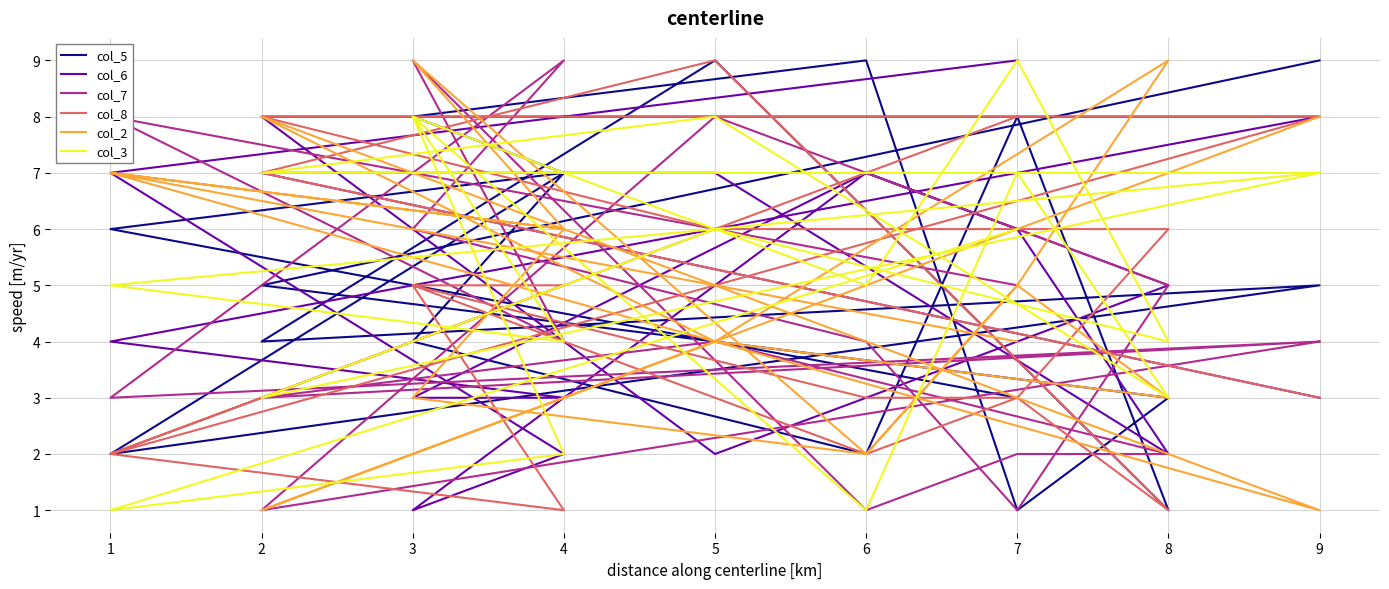

Reading left to right, what are all the values shown in this chart?

col_5: 9	5	4	3	1	9	8	7	2	5	4	9	1	8	2	4	7	6	3
col_6: 3	7	7	2	6	7	3	3	4	8	8	2	5	6	7	1	2	7	9
col_7: 4	1	8	5	1	4	6	9	3	4	3	4	2	2	1	9	4	8	5
col_8: 3	7	9	1	3	2	5	5	2	8	8	6	6	3	3	5	1	2	8
col_2: 8	1	4	9	5	2	3	6	7	1	8	4	3	5	2	9	6	7	4
col_3: 7	7	8	3	7	1	8	4	5	7	3	6	4	9	5	8	2	1	6